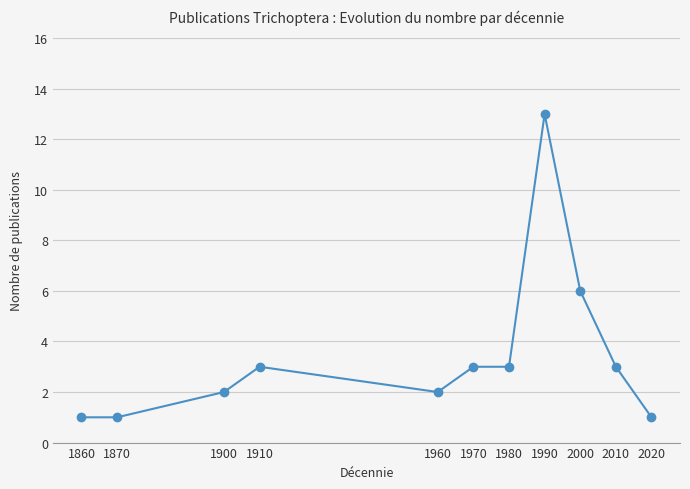

What is the sum of the values at 1910 and 1870?

4